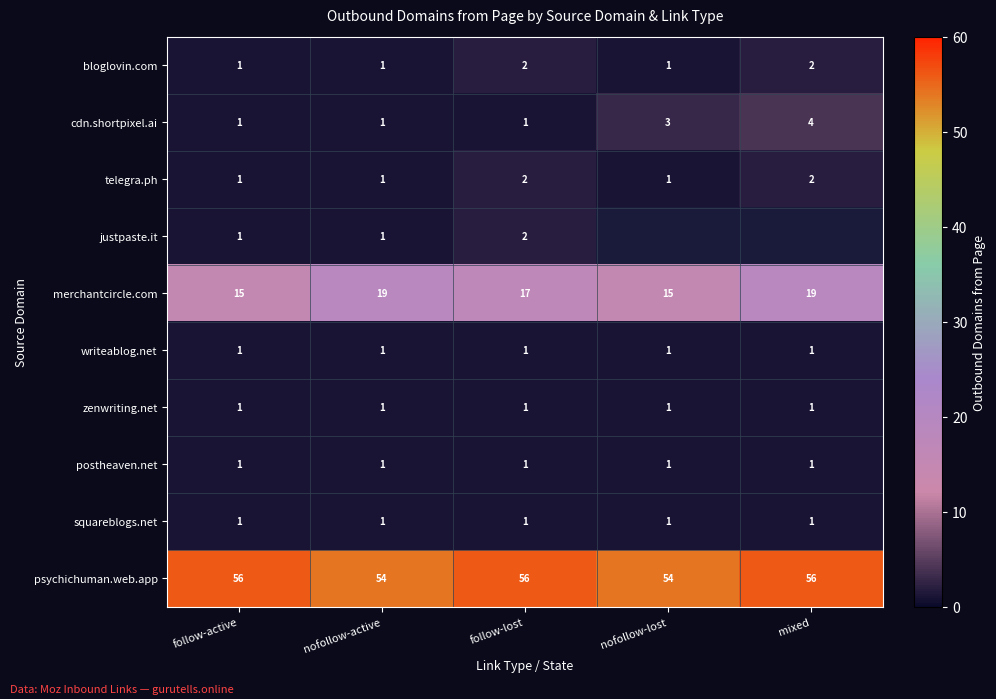

What is the difference between the highest and lowest values at nofollow-active?

53